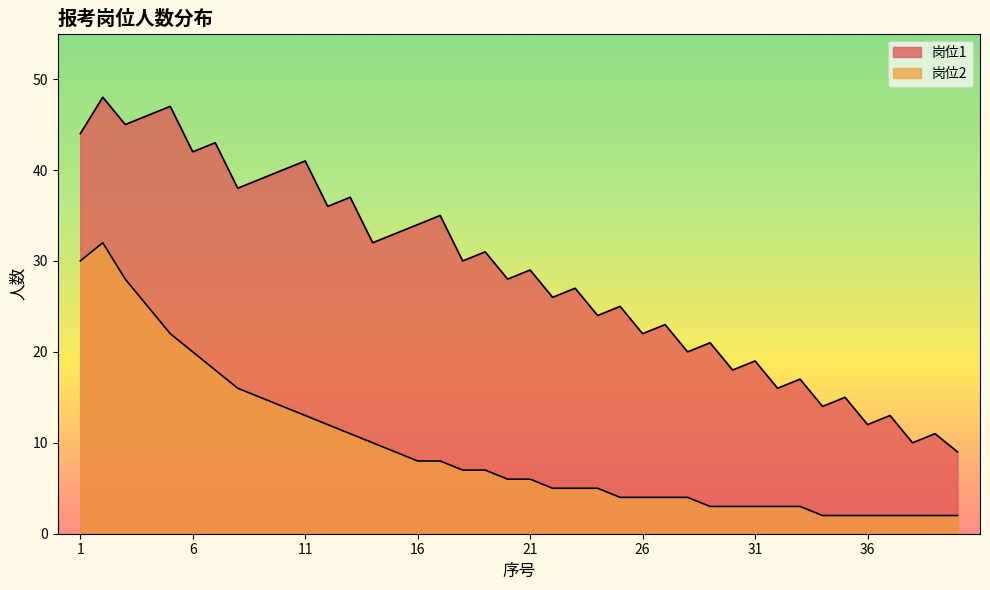

Reading left to right, transcribe all the data shown in this chart.

岗位1: 44	48	45	46	47	42	43	38	39	40	41	36	37	32	33	34	35	30	31	28	29	26	27	24	25	22	23	20	21	18	19	16	17	14	15	12	13	10	11	9
岗位2: 30	32	28	25	22	20	18	16	15	14	13	12	11	10	9	8	8	7	7	6	6	5	5	5	4	4	4	4	3	3	3	3	3	2	2	2	2	2	2	2